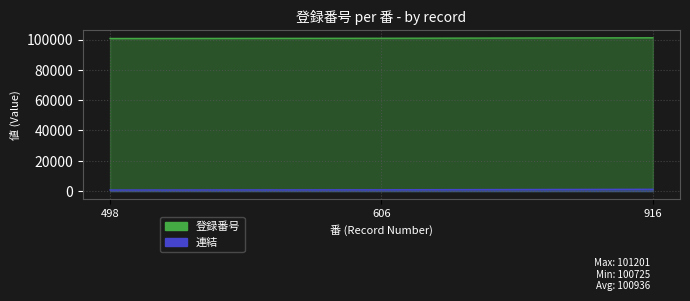

What is the difference between the maximum and minimum values in the 連結 series?

476